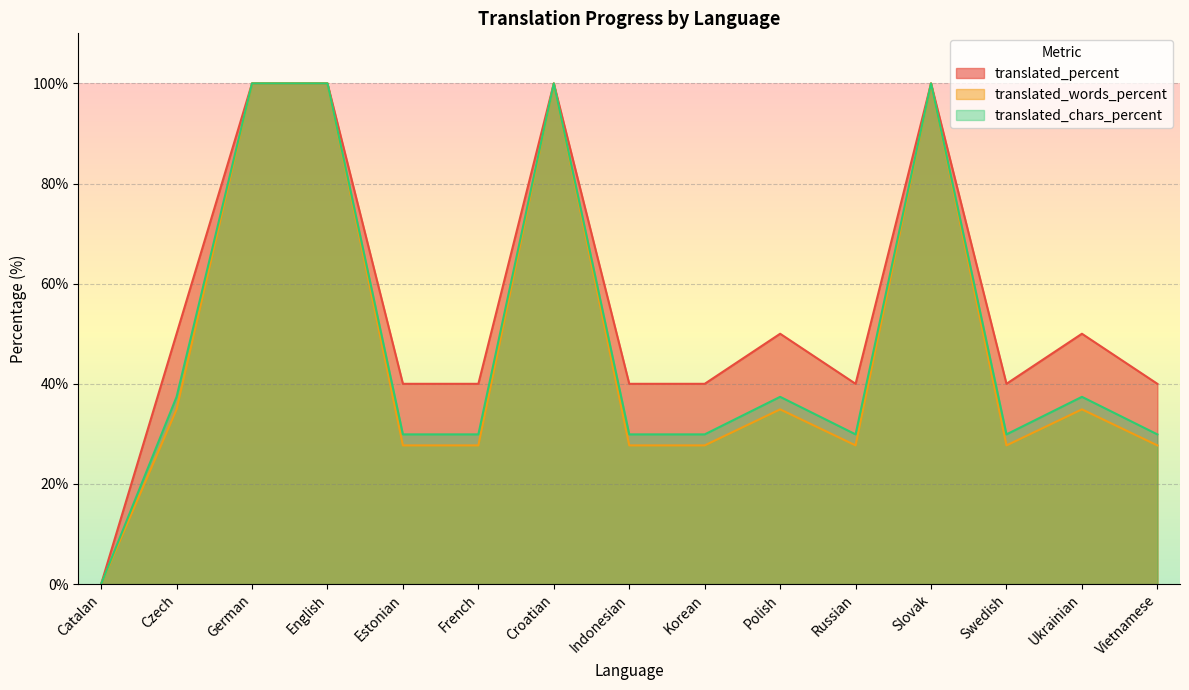

What is the value of the translated_words_percent point at the 6th from the left?

27.7